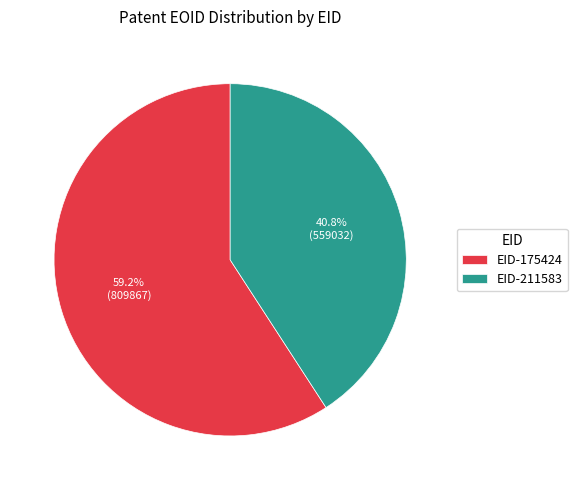

What is the ratio of the value at EID-211583 to the value at EID-175424?

0.7